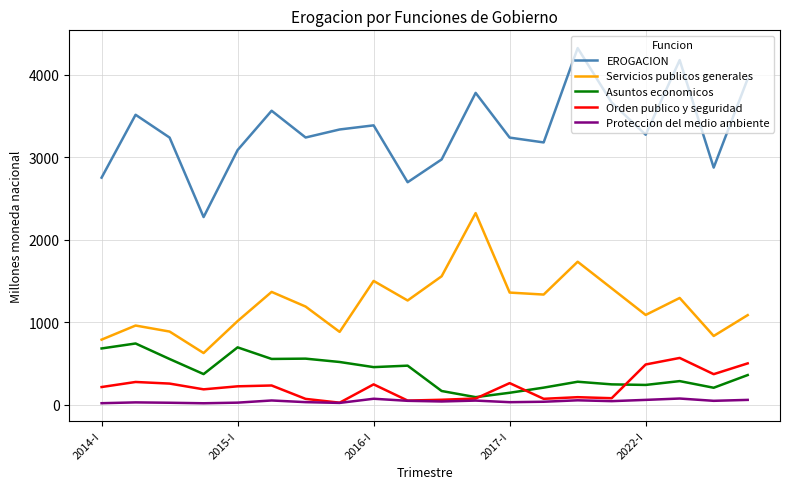

True or false: EROGACION and Proteccion del medio ambiente cross at least once.

False